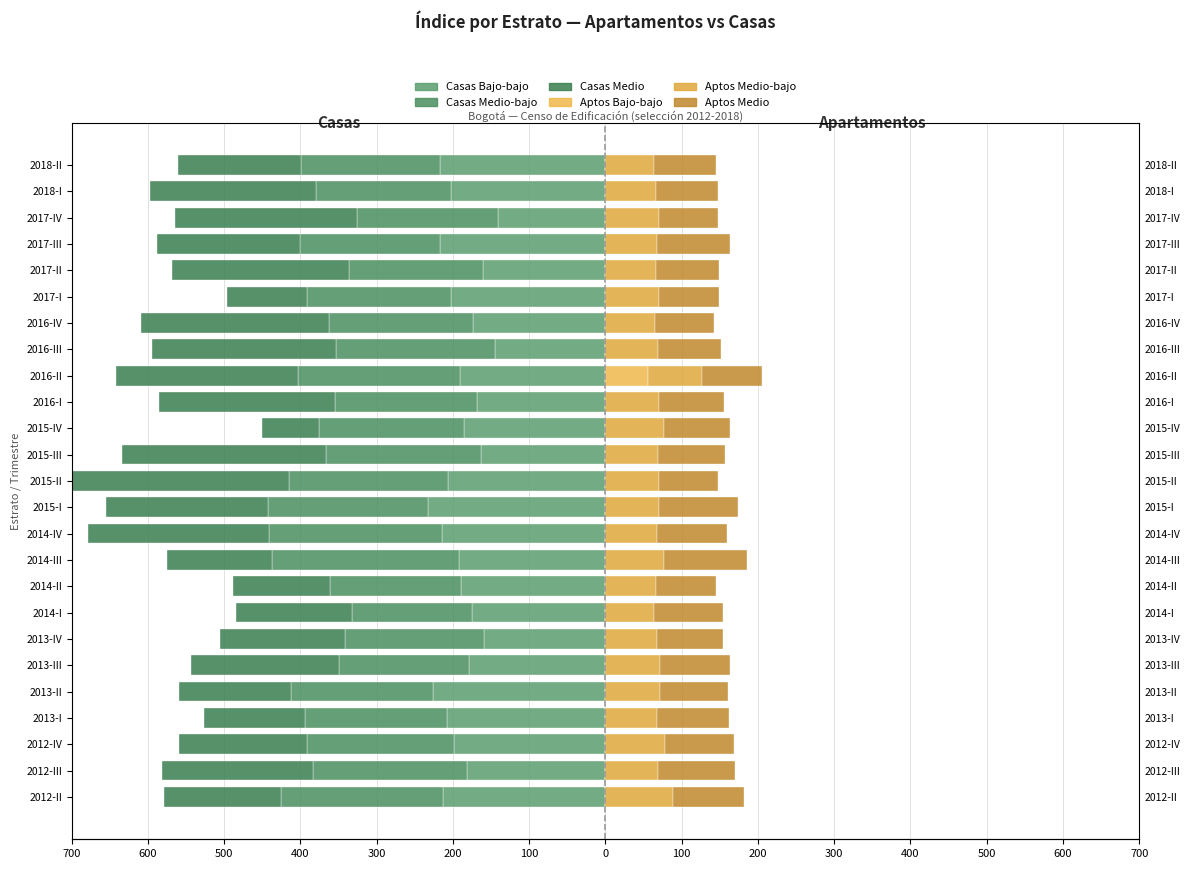

What is the value of the Casas Bajo-bajo bar at the 2nd from the left?

-181